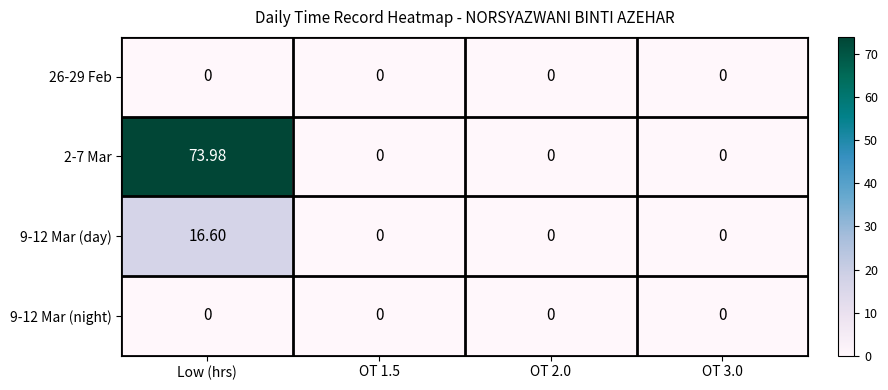

At which category does the chart reach its peak across all series?

Low (hrs)